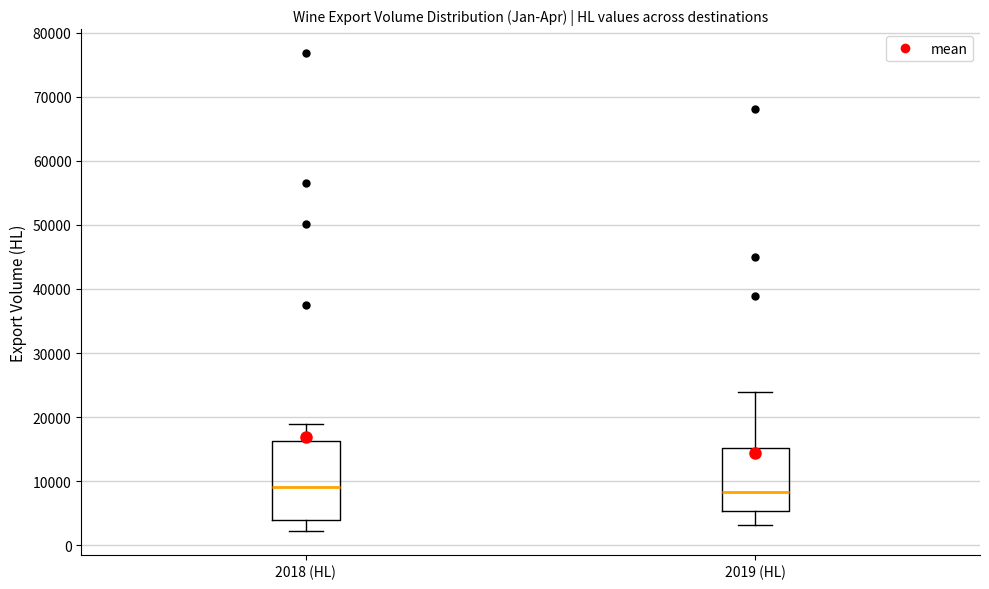

Reading left to right, read every box against the y-axis: the position of its median line, the range the box covers, and the ends of its whiskers. The values are not printed on the chart, so give them approximately, as read against the axis.

2018 (HL): median 9000, box 4000 to 16000, whiskers 2000 to 19000
2019 (HL): median 8000, box 5000 to 15000, whiskers 3000 to 24000